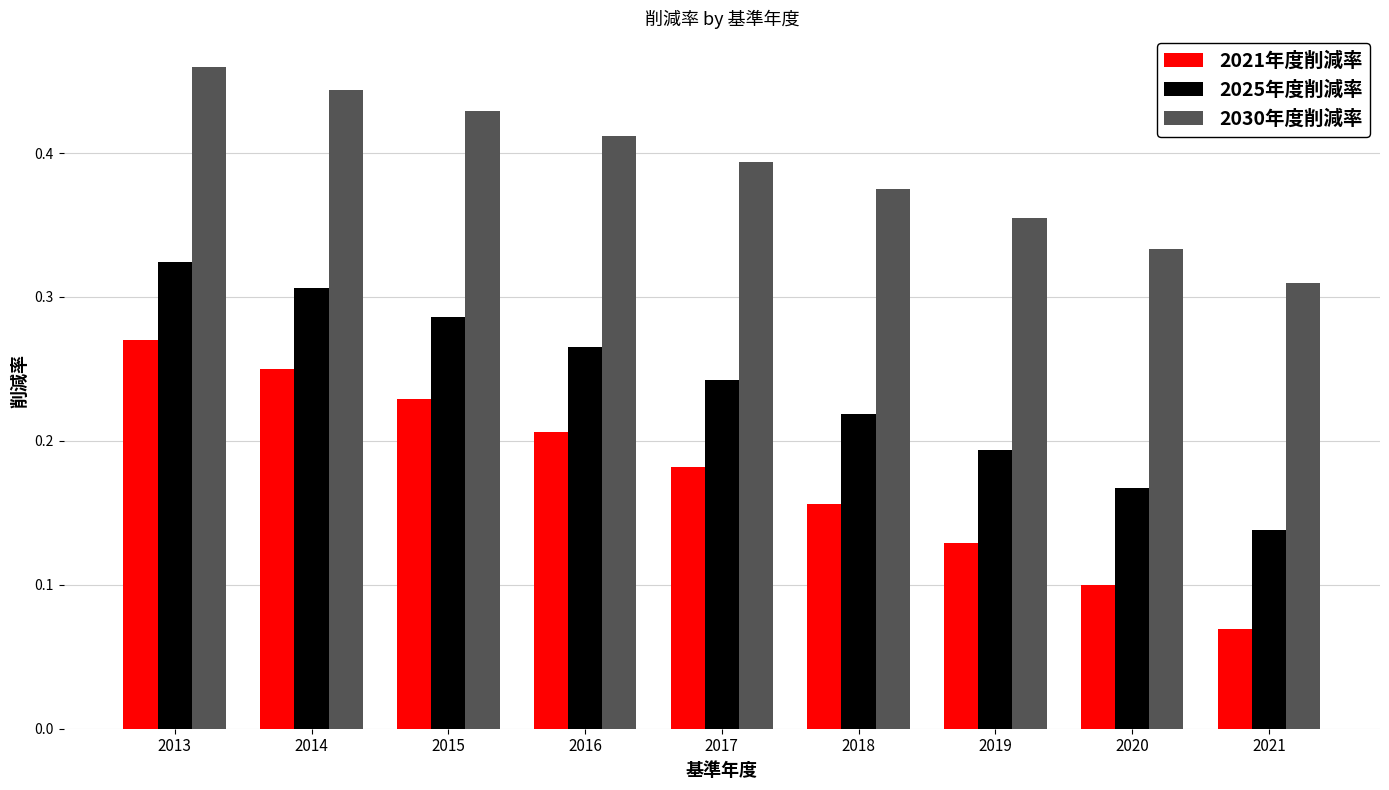

What is the sum of all 2021年度削減率 values?

1.6